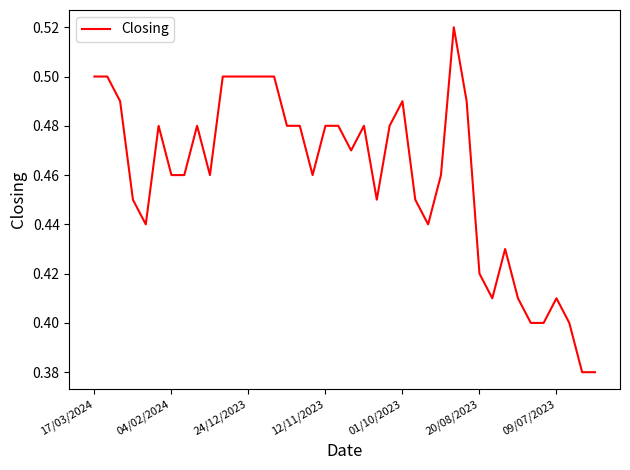

Reading left to right, list all the values displayed in this chart.

0.5	0.5	0.5	0.5	0.4	0.5	0.5	0.5	0.5	0.5	0.5	0.5	0.5	0.5	0.5	0.5	0.5	0.5	0.5	0.5	0.5	0.5	0.5	0.5	0.5	0.5	0.4	0.5	0.5	0.5	0.4	0.4	0.4	0.4	0.4	0.4	0.4	0.4	0.4	0.4